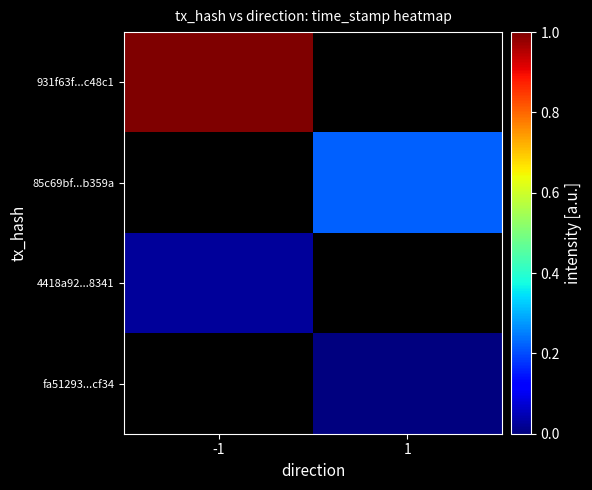

Which label corresponds to the smallest value in the chart?

1